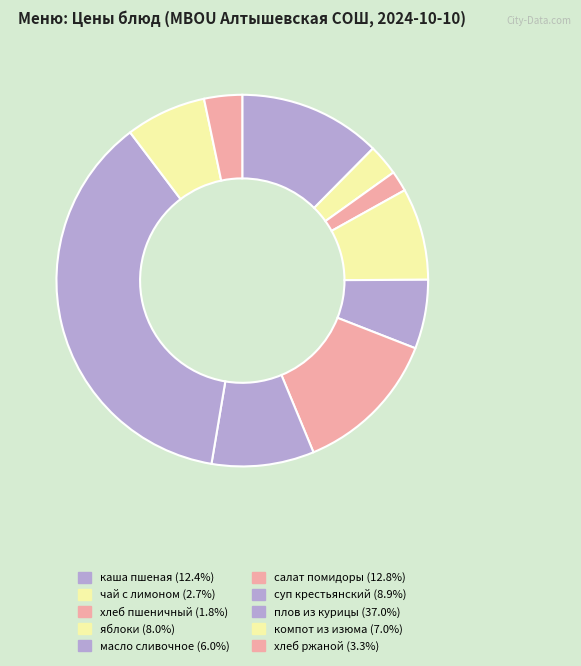

How many slices are in this pie chart?

10